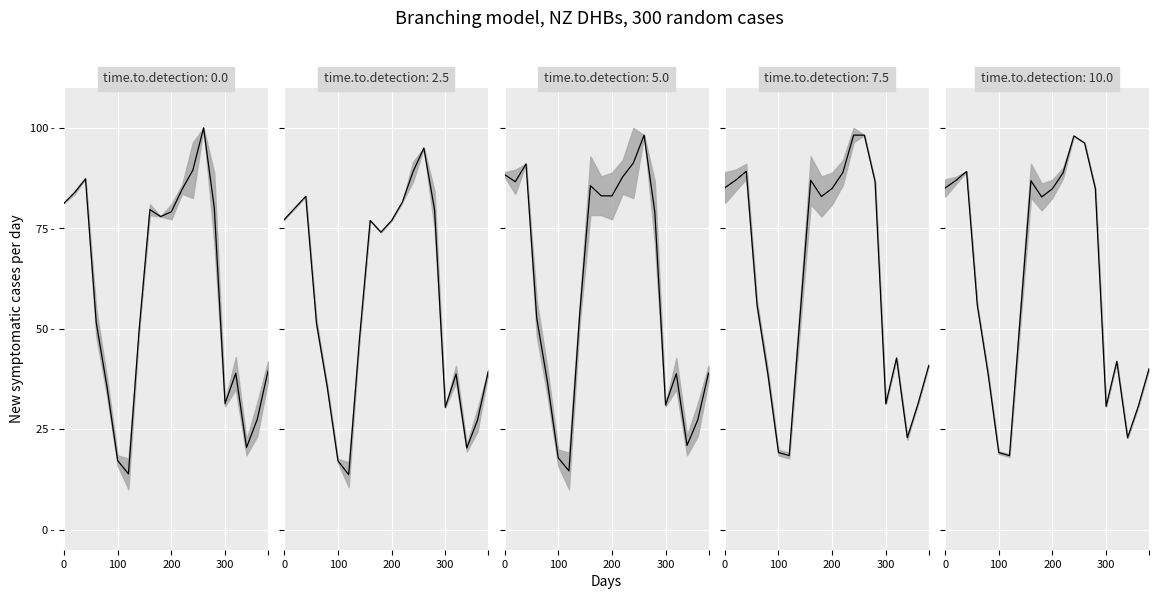

How many interior local peaks (higher than both neighbors) does the data have?

4